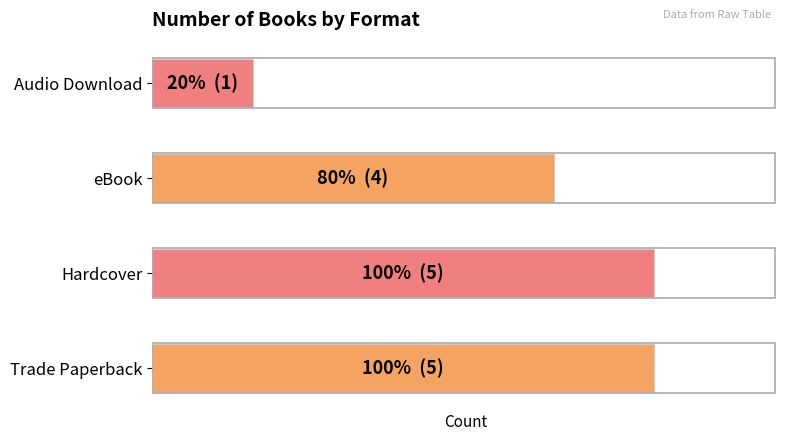

Does the chart contain stacked bars?

No